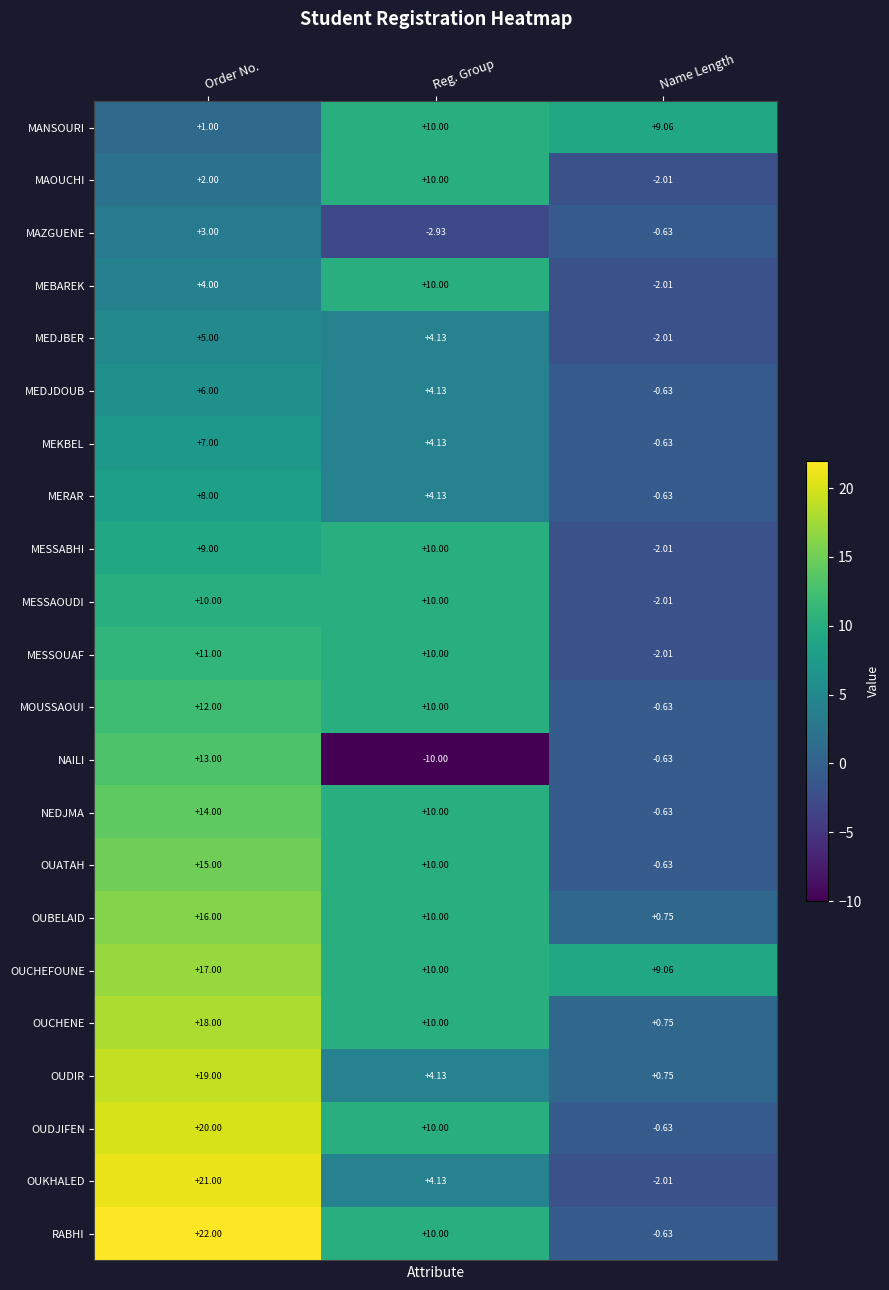

Which series has the largest total across all categories?

OUCHEFOUNE